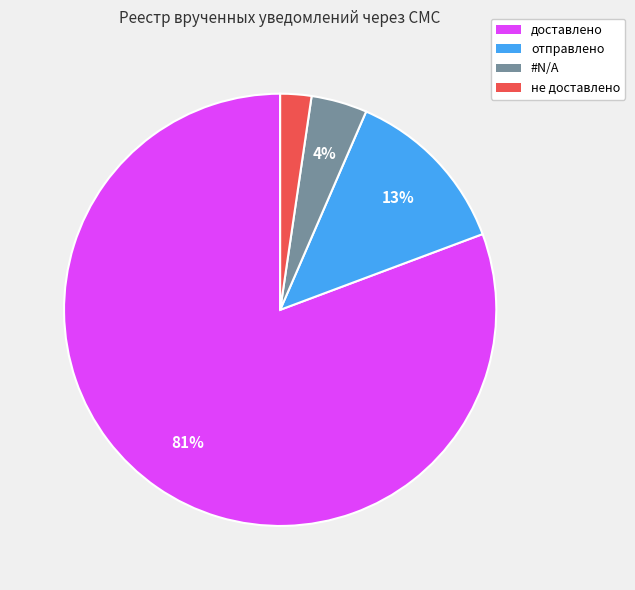

Which has a higher value, не доставлено or доставлено?

доставлено